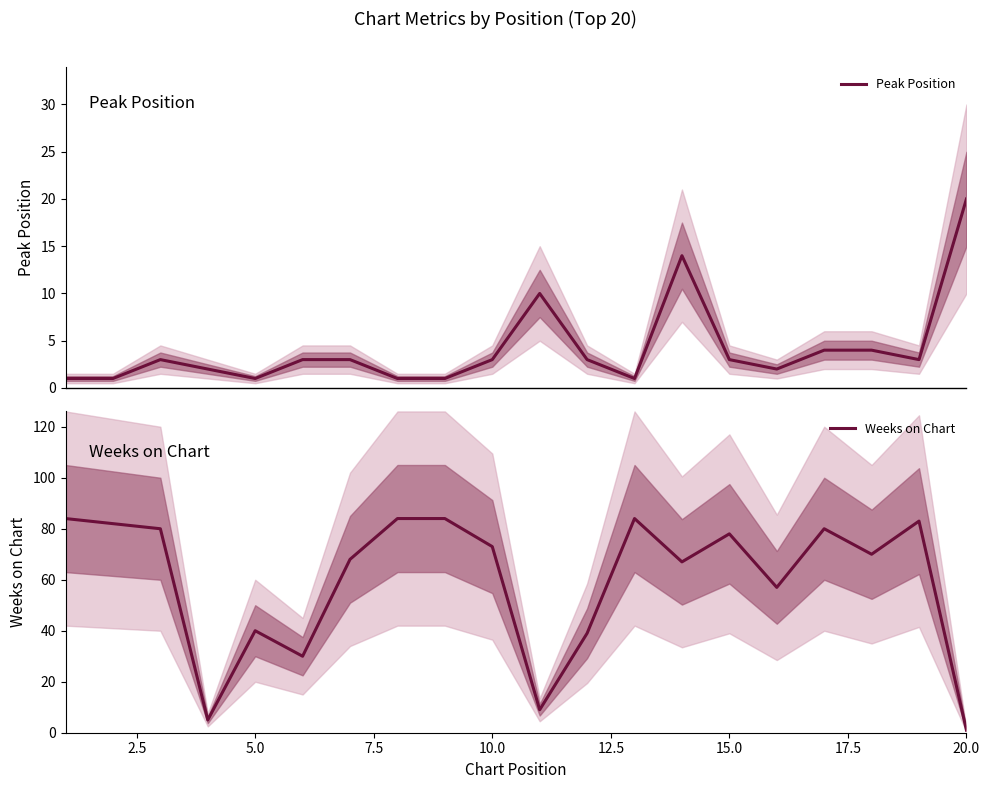

Which series has the largest total across all categories?

Weeks on Chart